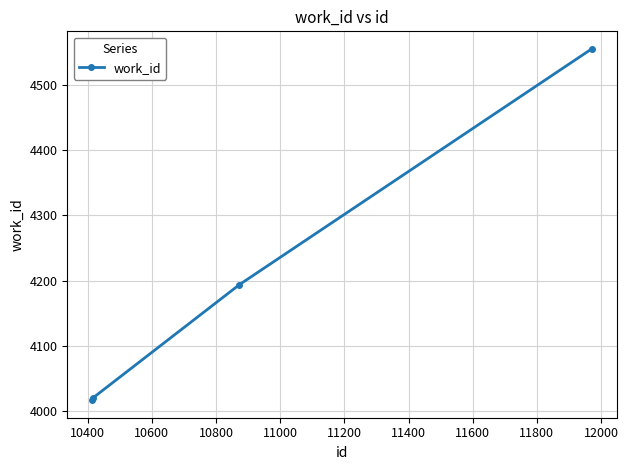

Reading right to left, transcribe all the data shown in this chart.

4555	4194	4020	4017